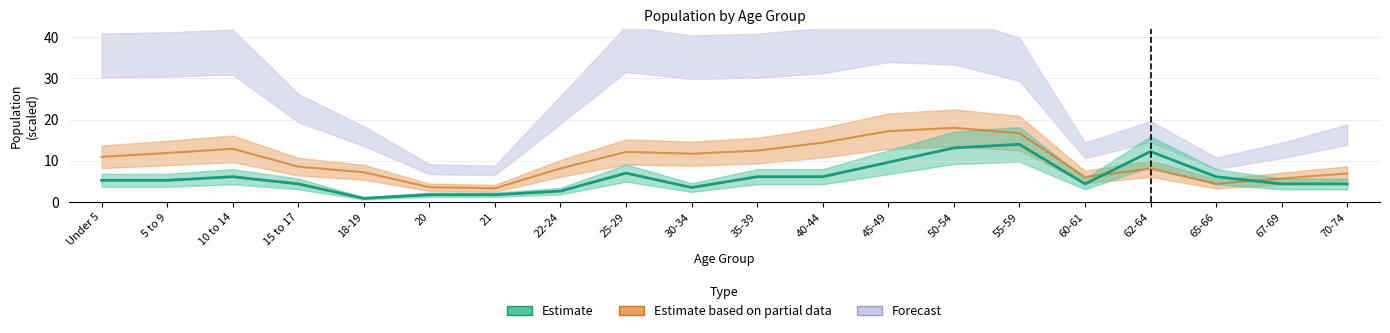

In This Area, how many points are lower than both neighbors (excluding endpoints)?

3